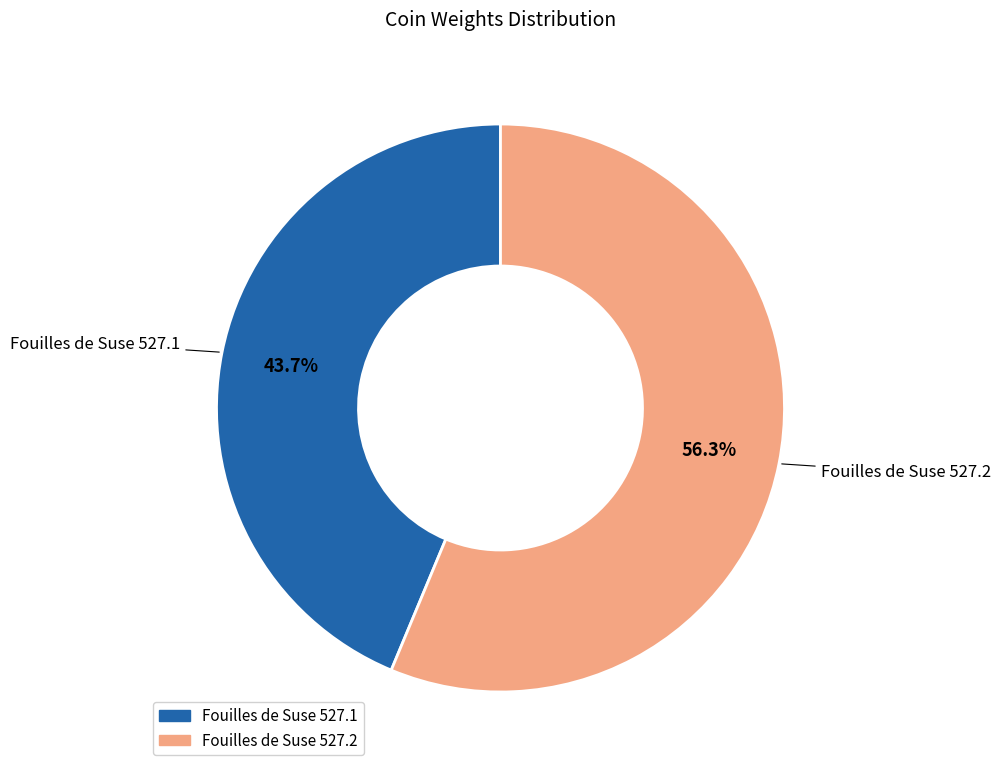

What percentage is NOT represented by Fouilles de Suse 527.2?

43.7%